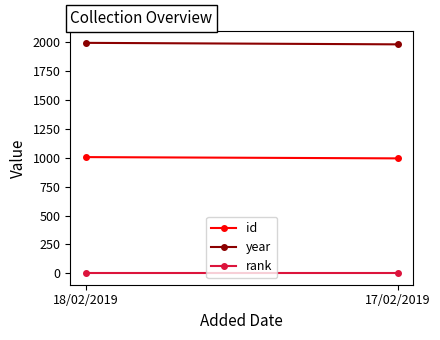

Is the value of id at 18/02/2019 greater than the value of year at 17/02/2019?

No